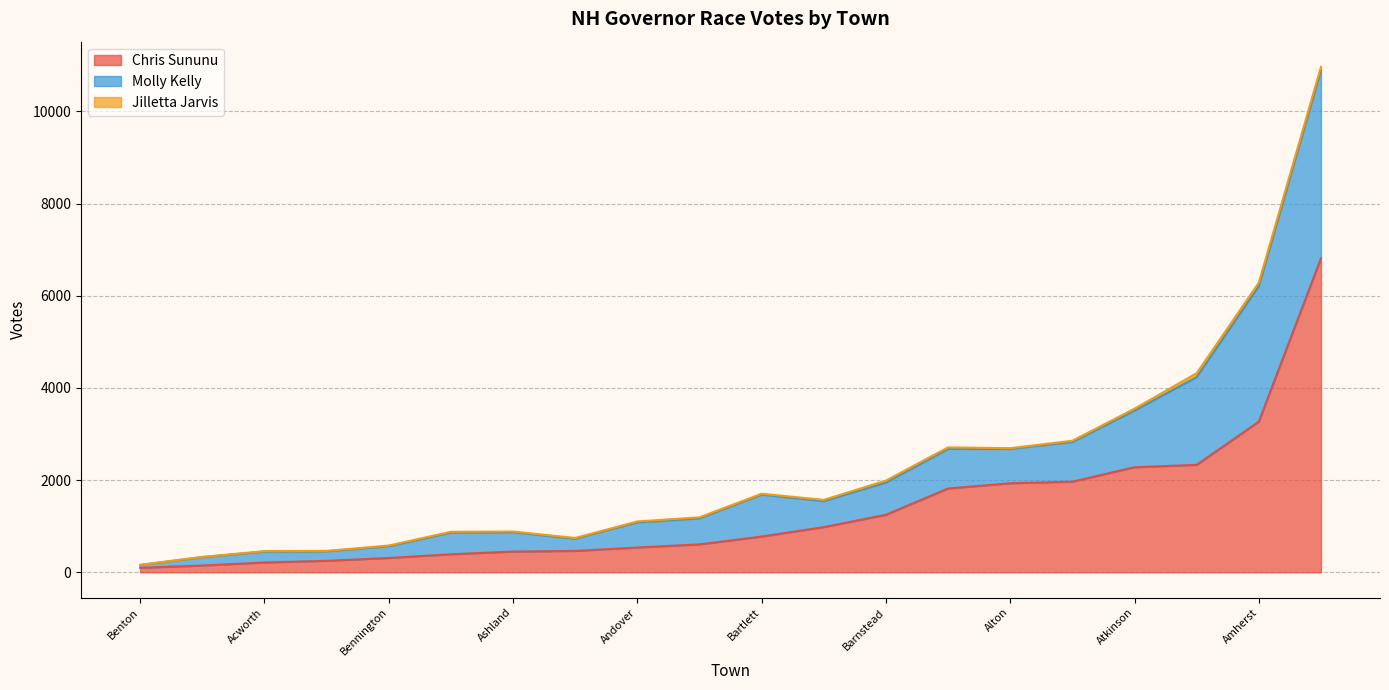

What is the maximum value for Chris Sununu?

6815